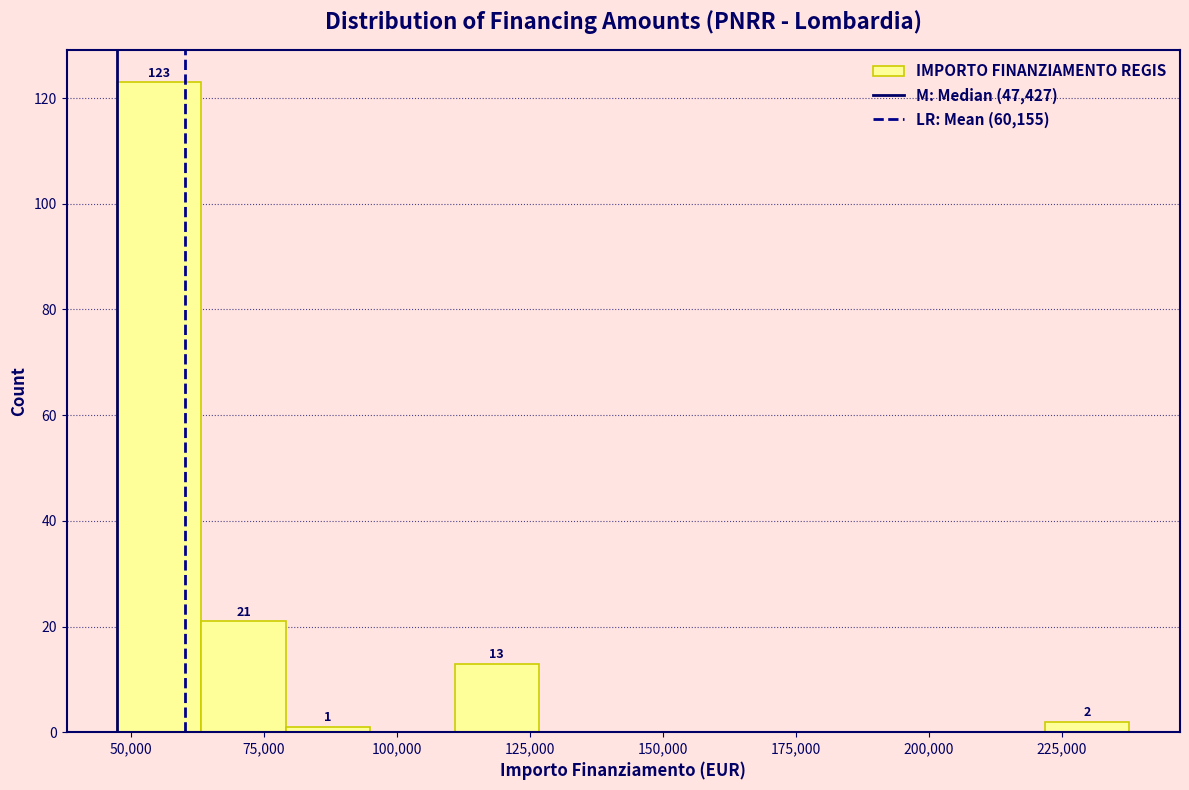

Around what value on the x-axis is the tallest bar? Give the approximate position of its centre, as read against the axis.

55000